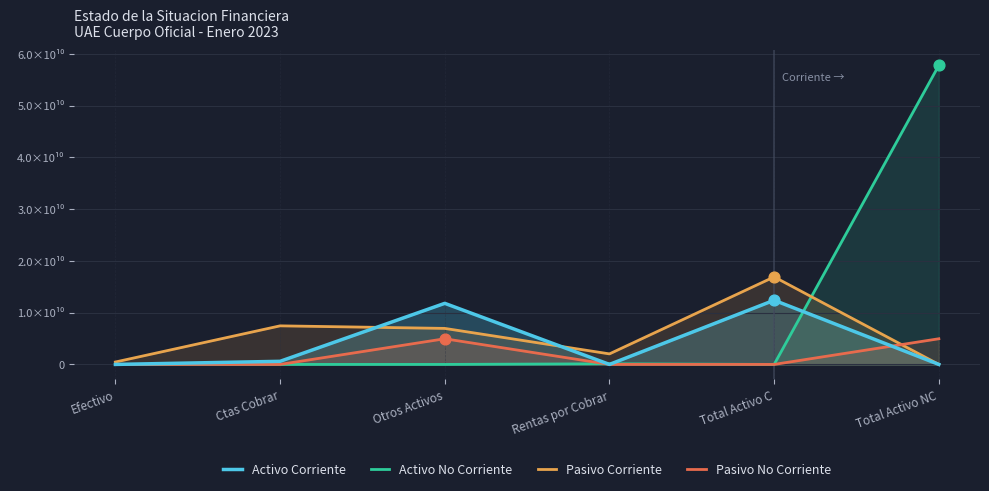

Which series contains the highest Y value?

Activo No Corriente